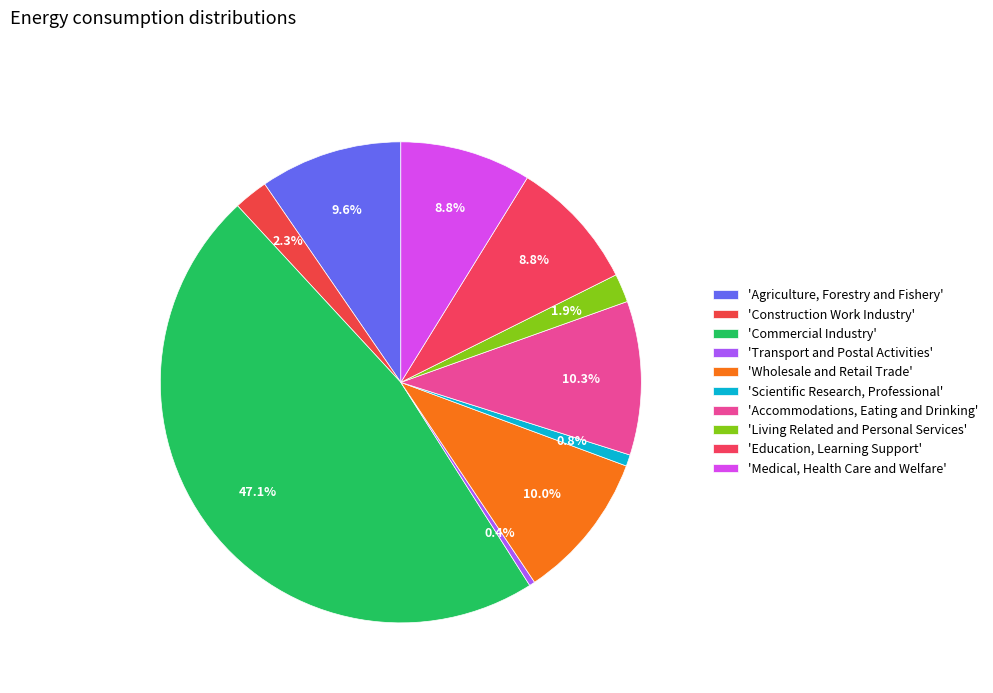

How many segments does this pie chart have?

10